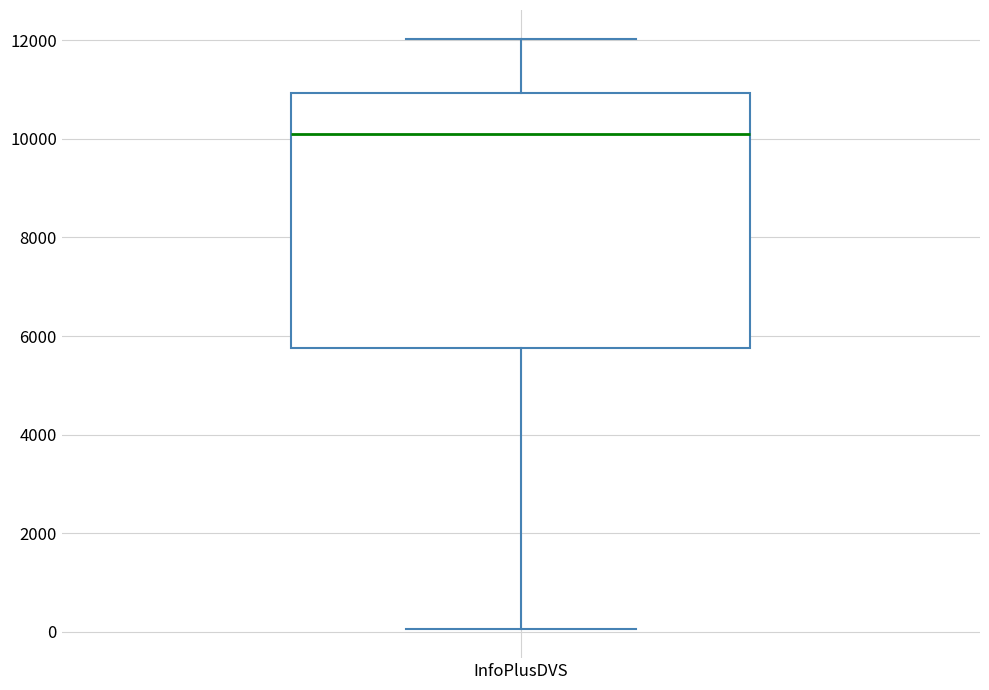

Transcribe this box plot: give where the median line is, the range the box spans, and where the two whiskers end, as read against the y-axis. The values are not printed on the chart, so give them approximately, as read against the axis.

median 10000, box 5800 to 11000, whiskers 0 to 12000